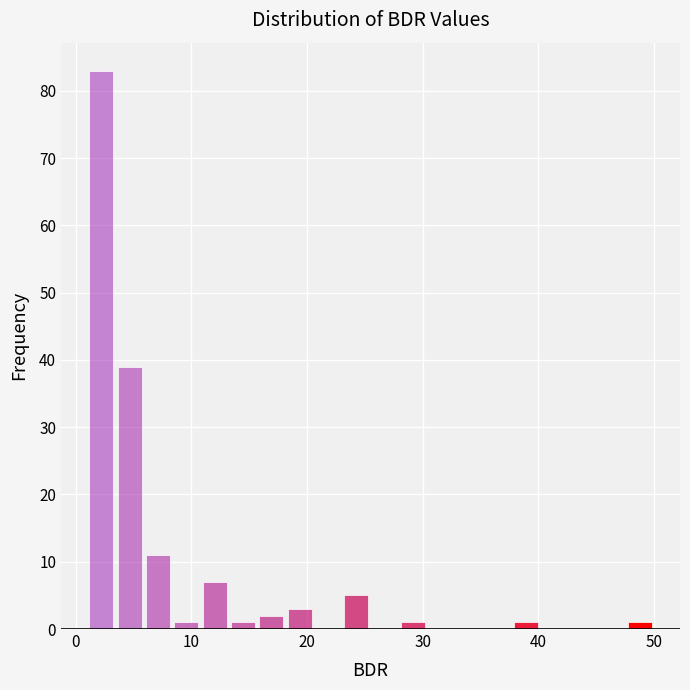

Read against the x-axis, roughly where is the centre of the tallest bar?

2